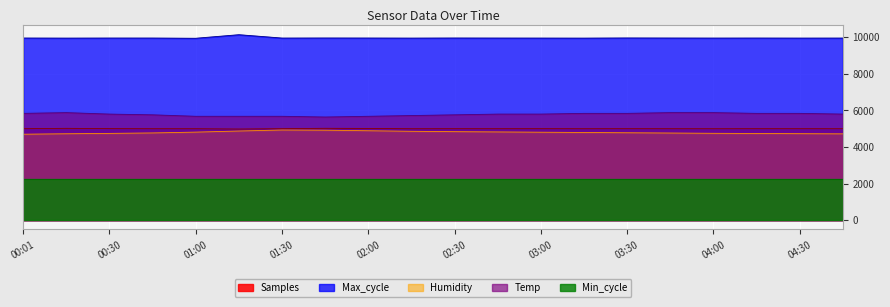

Between 01:15 and 01:00, which is larger?

01:00